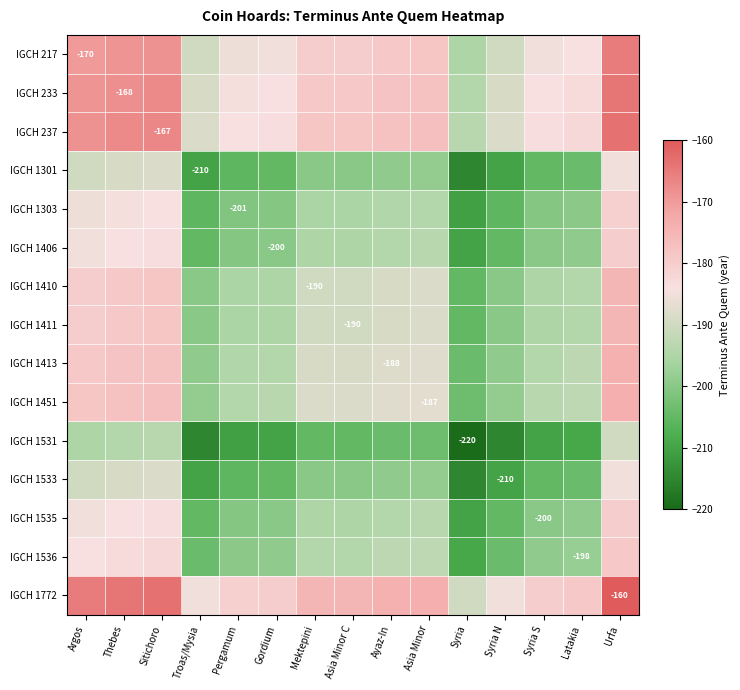

At which category is the sum across all series the highest?

Urfa